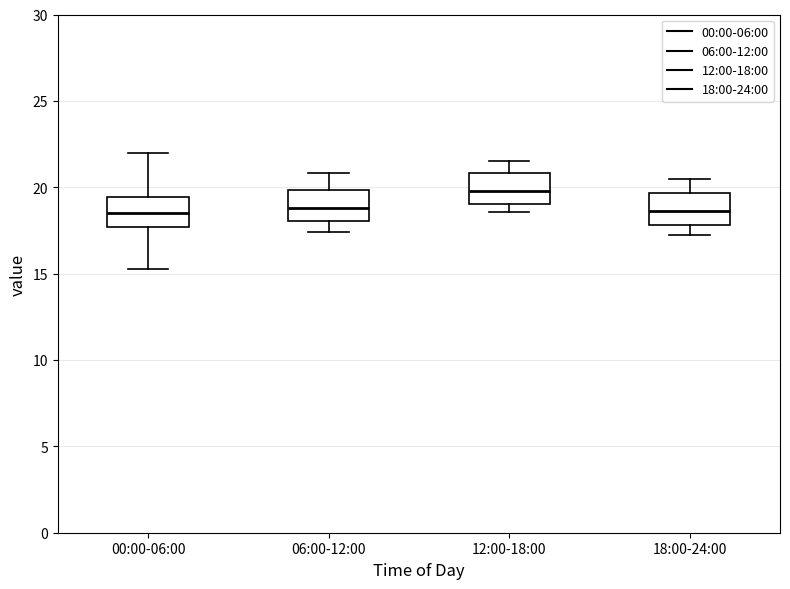

Reading left to right, transcribe this box plot: for each box, give where its median line is, the range the box spans, and where its two whiskers end, as read against the y-axis. The values are not printed on the chart, so give them approximately, as read against the axis.

00:00-06:00: median 18.5, box 17.5 to 19.5, whiskers 15.5 to 22.0
06:00-12:00: median 19.0, box 18.0 to 20.0, whiskers 17.5 to 21.0
12:00-18:00: median 20.0, box 19.0 to 21.0, whiskers 18.5 to 21.5
18:00-24:00: median 18.5, box 18.0 to 19.5, whiskers 17.5 to 20.5